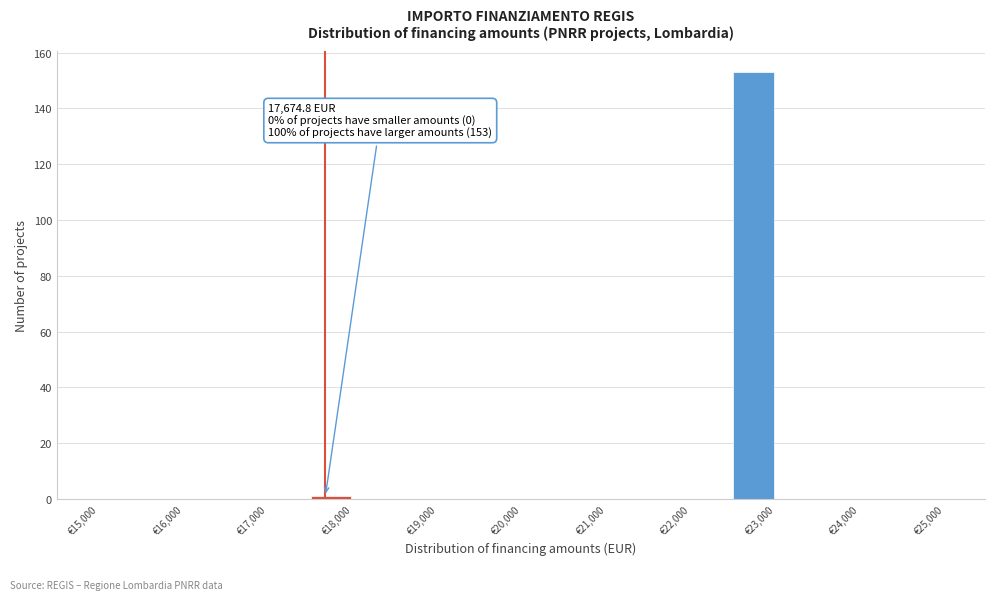

Which range on the x-axis has the tallest bar?

22500 to 23000